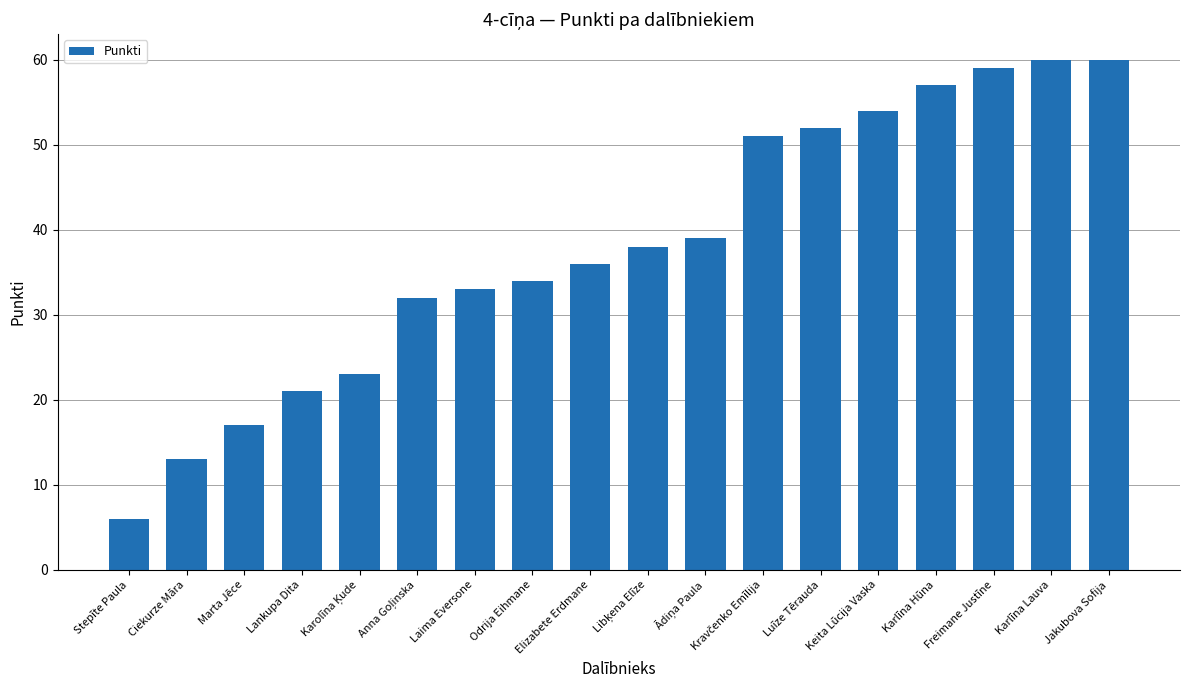

What is the label of the 4th bar from the right?

Karlīna Hūna